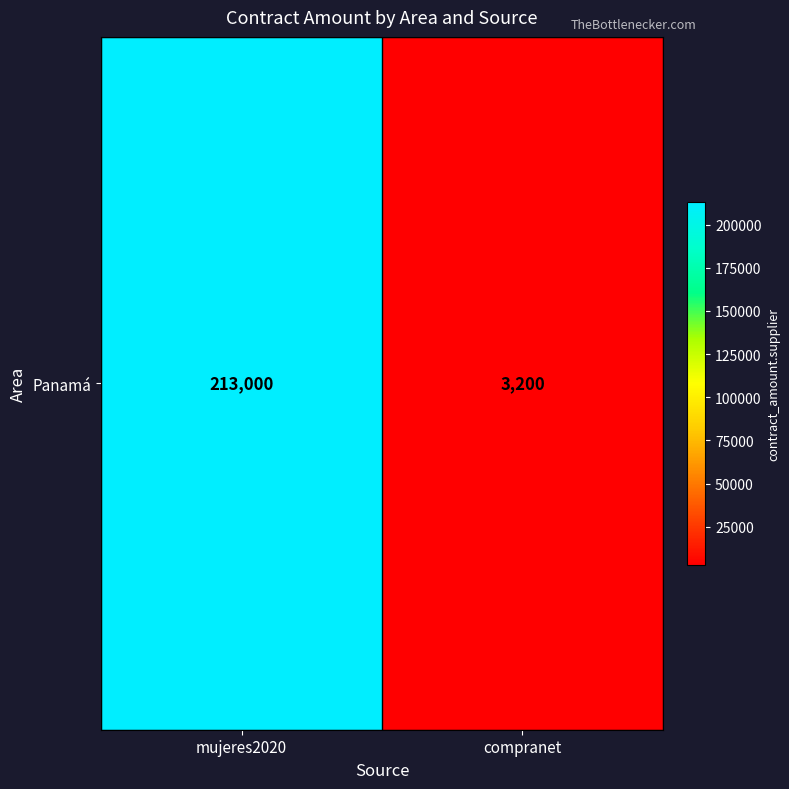

The chart shows a value of 213000 at mujeres2020. True or false?

True